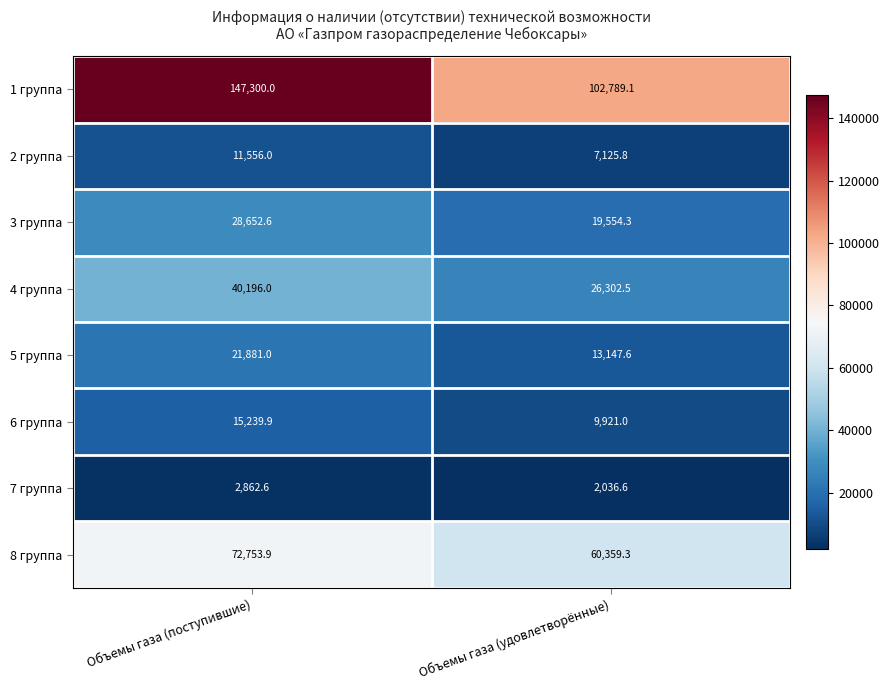

What is the sum of the 4 группа values at Объемы газа (удовлетворённые) and Объемы газа (поступившие)?

66498.5